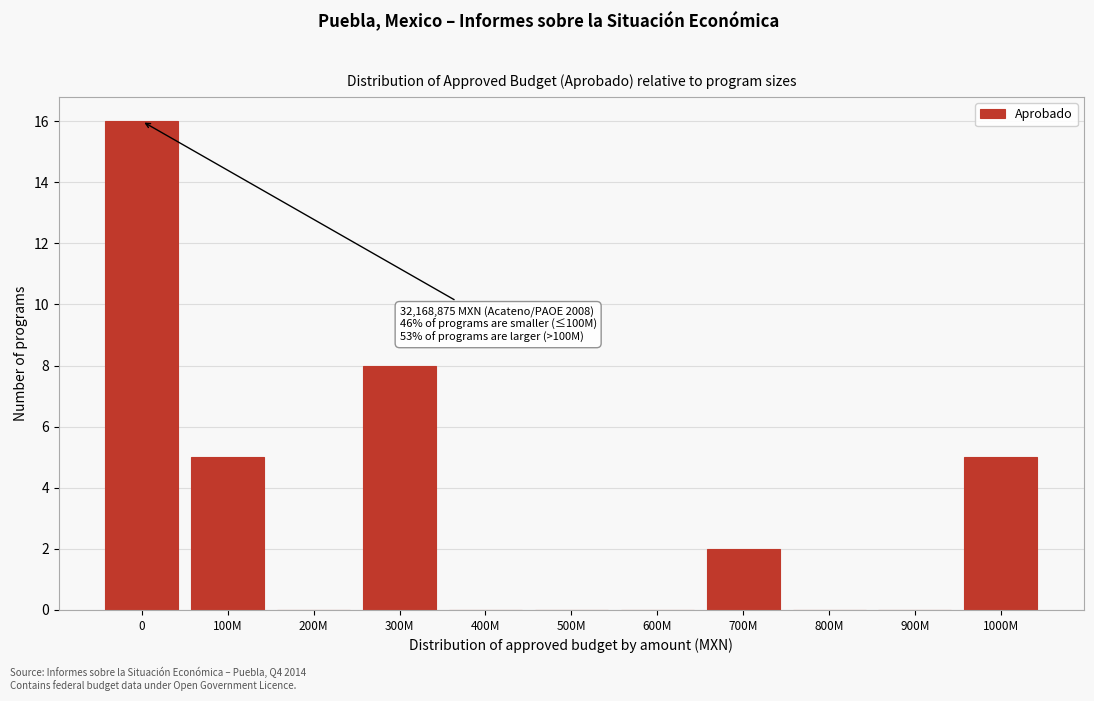

Reading right to left, transcribe all the data shown in this chart.

1000M=5	900M=0	800M=0	700M=2	600M=0	500M=0	400M=0	300M=8	200M=0	100M=5	0=16